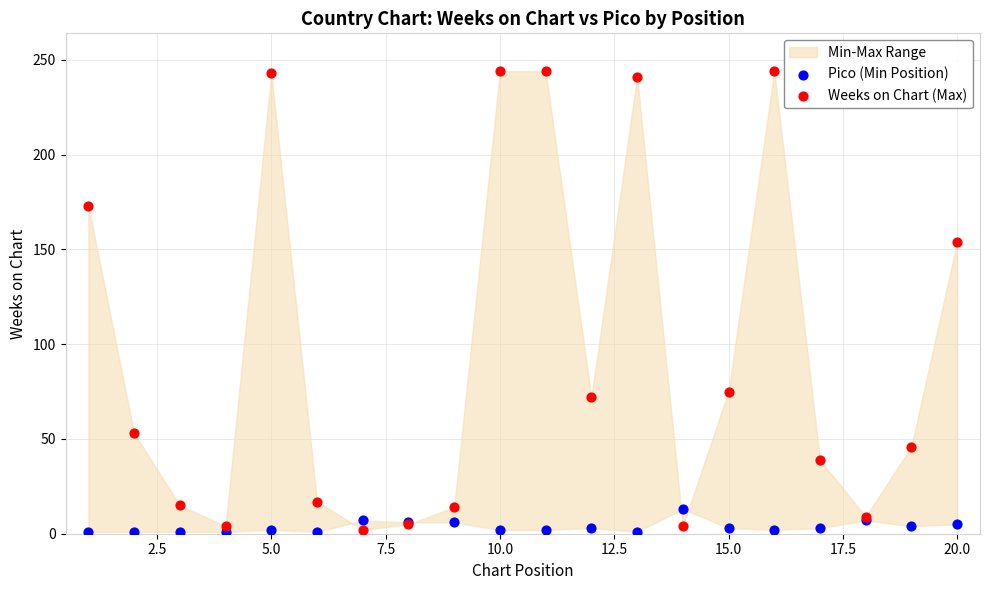

Which series has the largest Y range (max minus min)?

Weeks on Chart (Max)